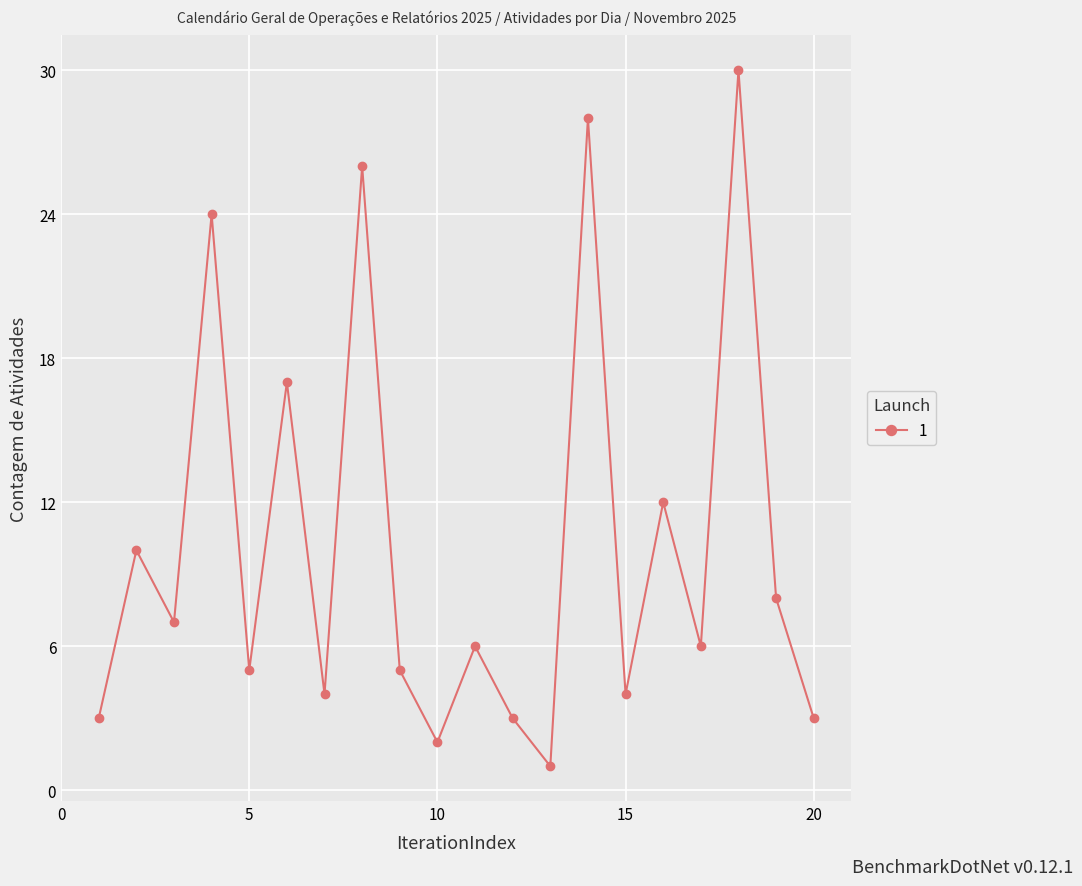

Is this an area chart (filled region under the line)?

No